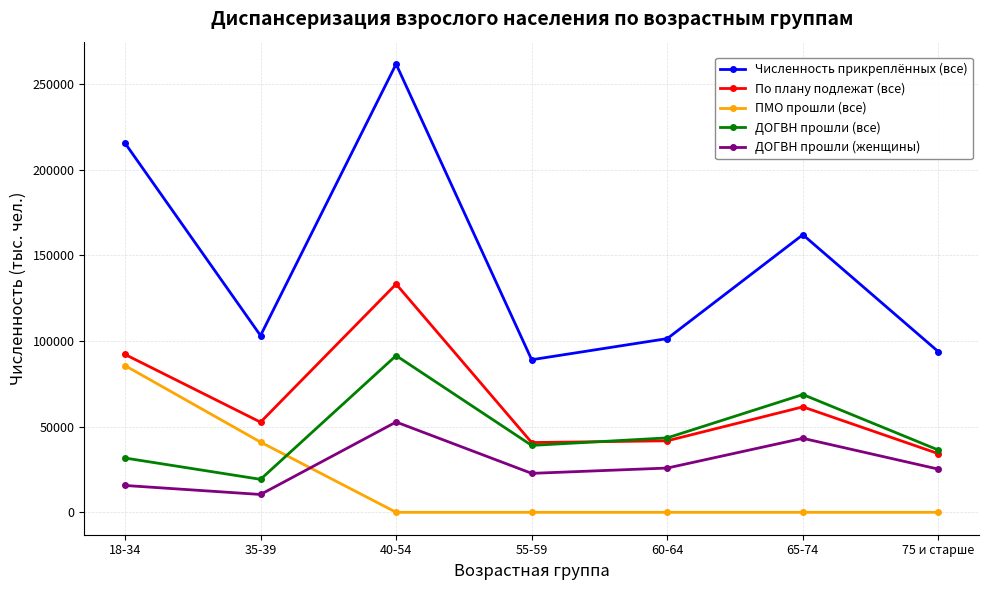

Between 35-39 and 55-59, which series saw the biggest shift?

ПМО прошли (все)